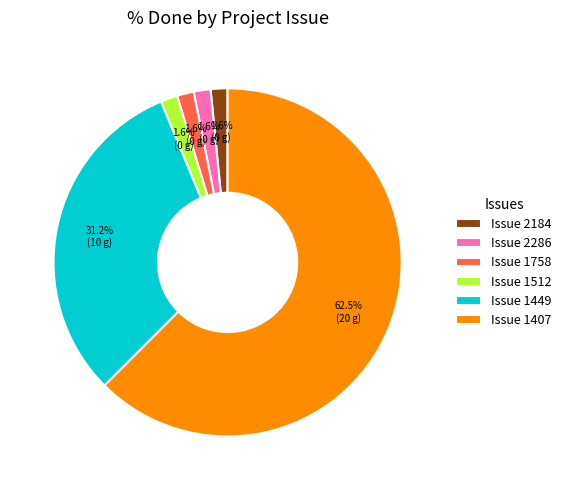

Which slice is the largest?

Issue 1407